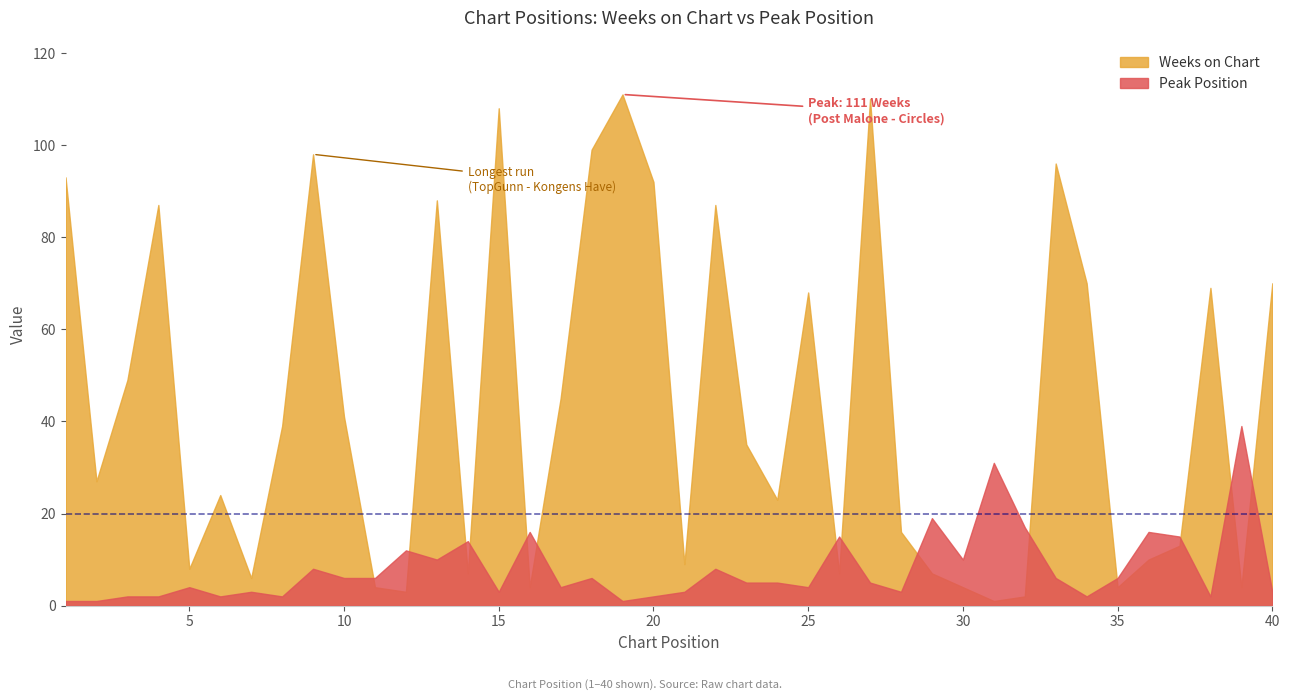

At which label does Peak Position reach its minimum?

1